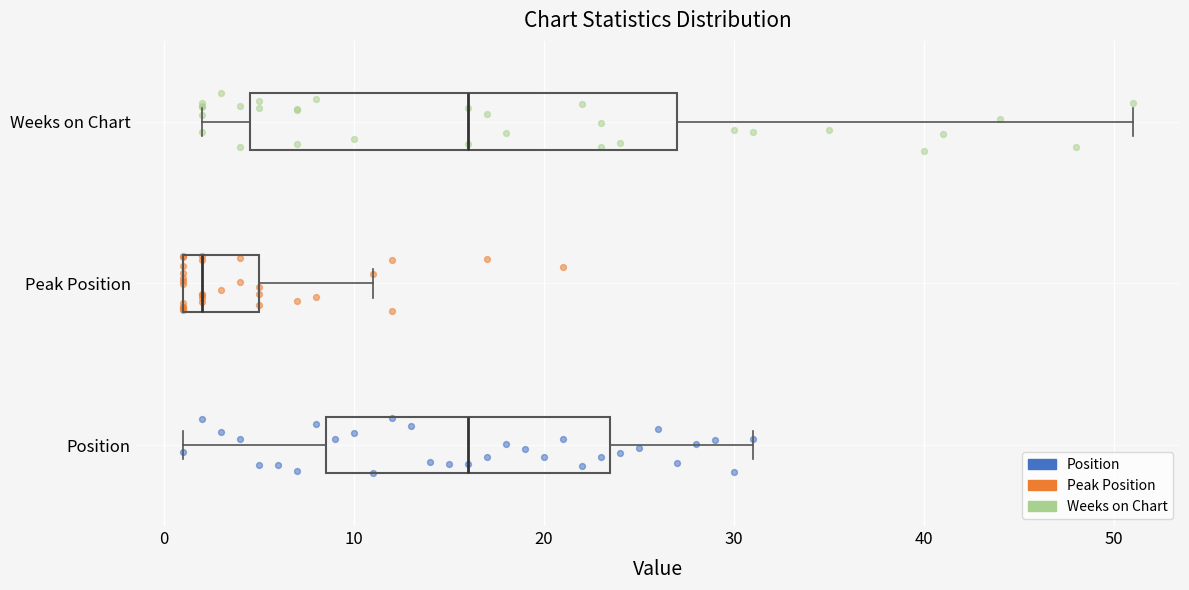

Reading bottom to top, transcribe this box plot: for each box, give where its median line is, the range the box spans, and where its two whiskers end, as read against the x-axis. The values are not printed on the chart, so give them approximately, as read against the axis.

Position: median 16, box 9 to 24, whiskers 1 to 31
Peak Position: median 2, box 1 to 5, whiskers 1 to 11
Weeks on Chart: median 16, box 5 to 27, whiskers 2 to 51